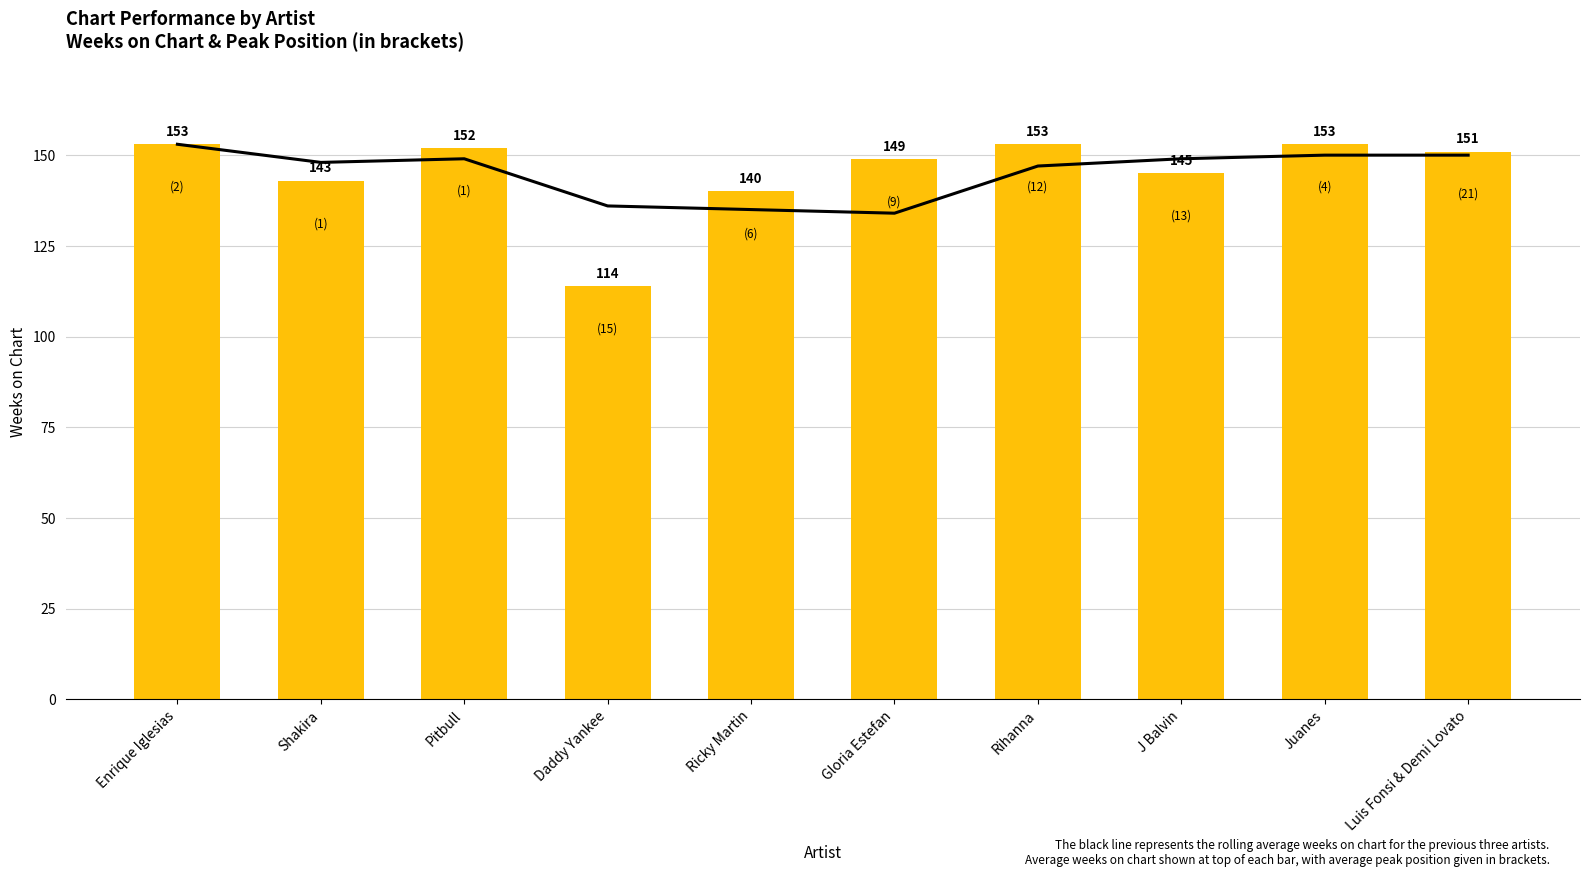

The 3-artist rolling avg series shows 248 at Shakira. True or false?

False